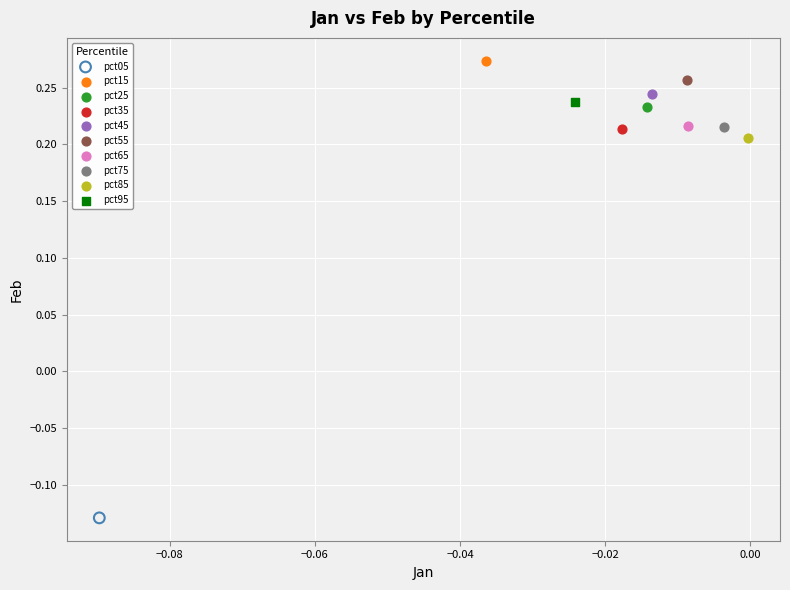

Which series reaches the maximum Y coordinate?

pct15